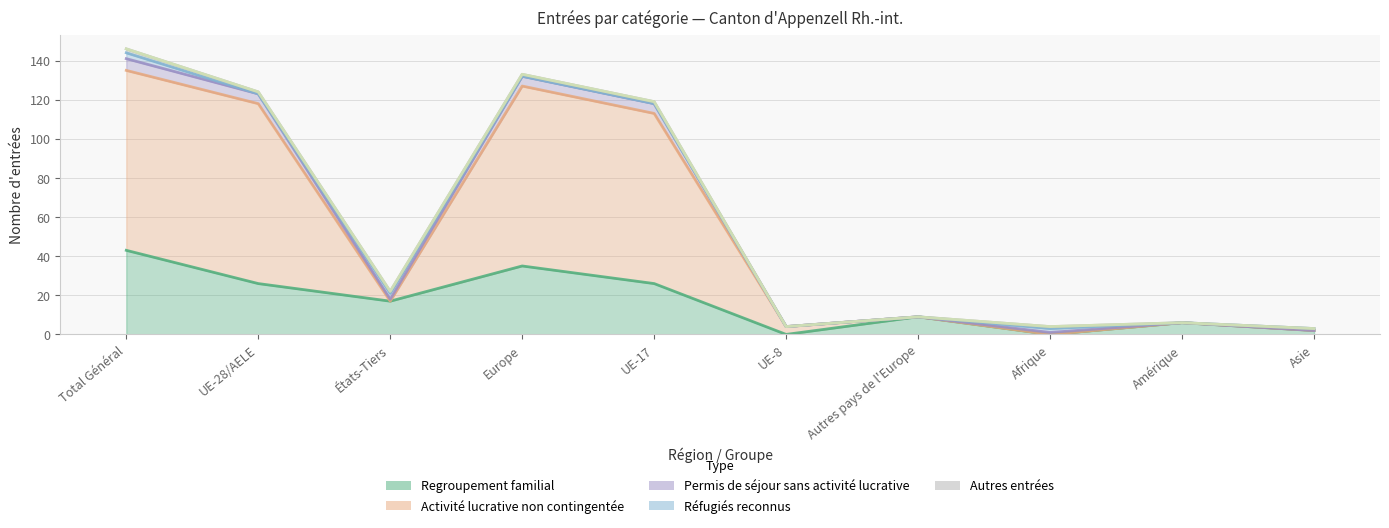

True or false: Regroupement familial has a value of 26 at UE-28/AELE.

True